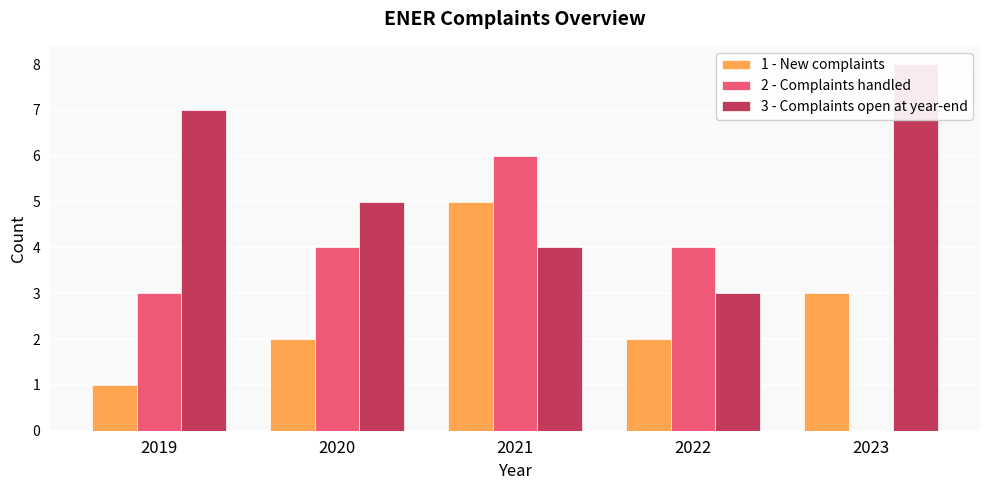

The 1 - New complaints series shows 5 at 2021. True or false?

True